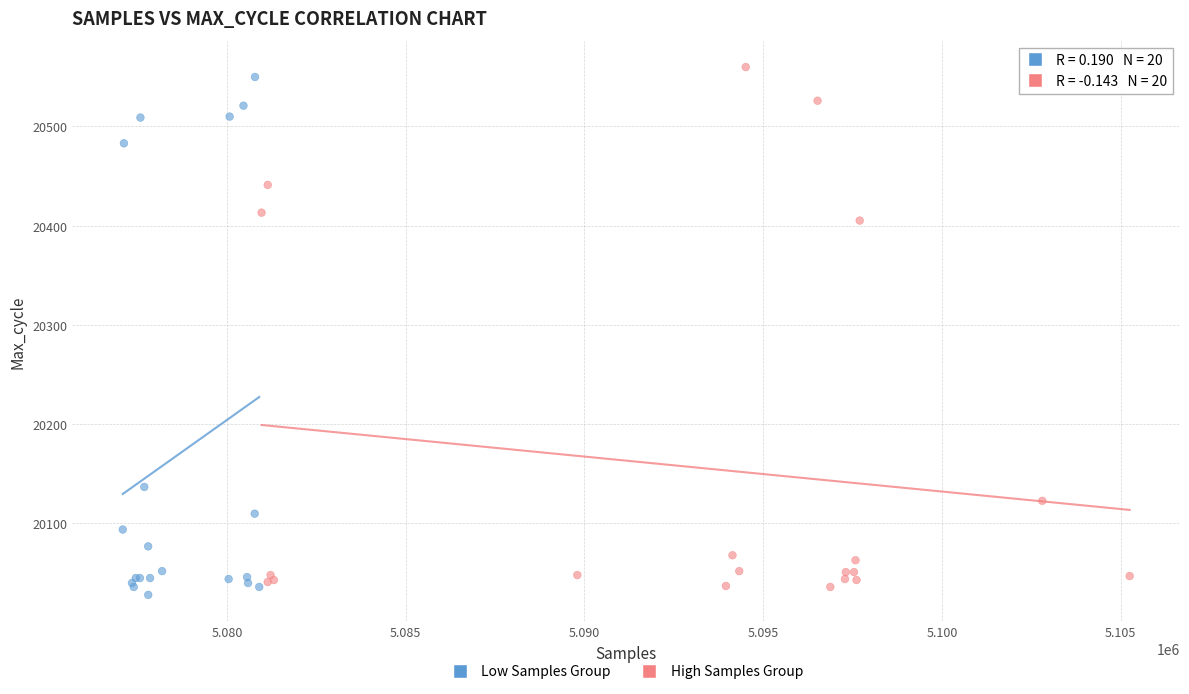

What are all the series names shown in the legend?

Low Samples Group, High Samples Group